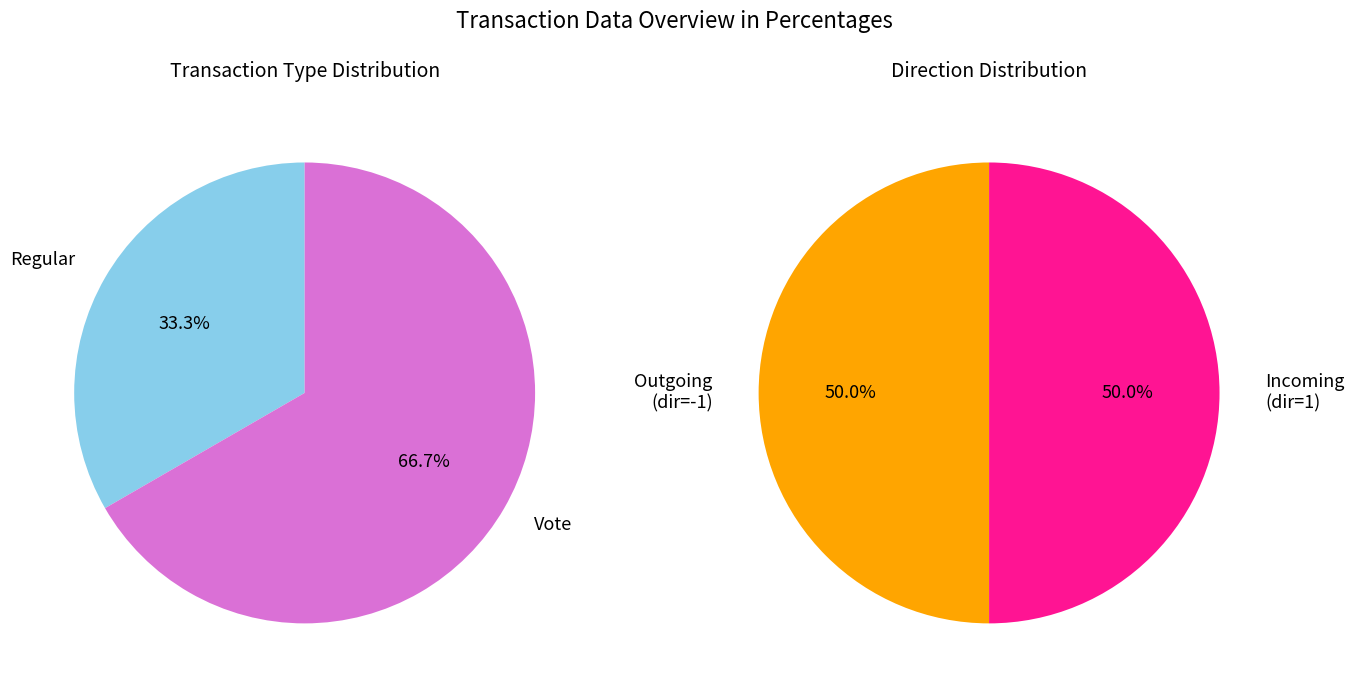

Count the number of slices in the pie.

2